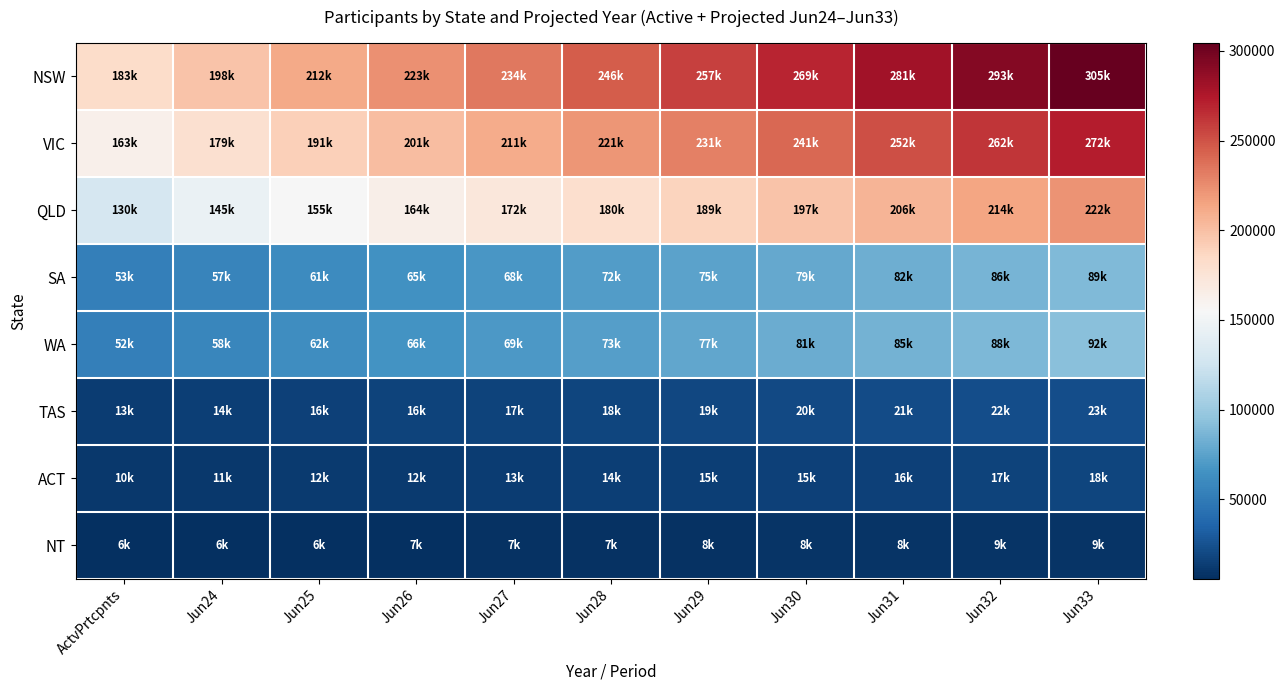

At which category is the sum across all series the highest?

Jun33